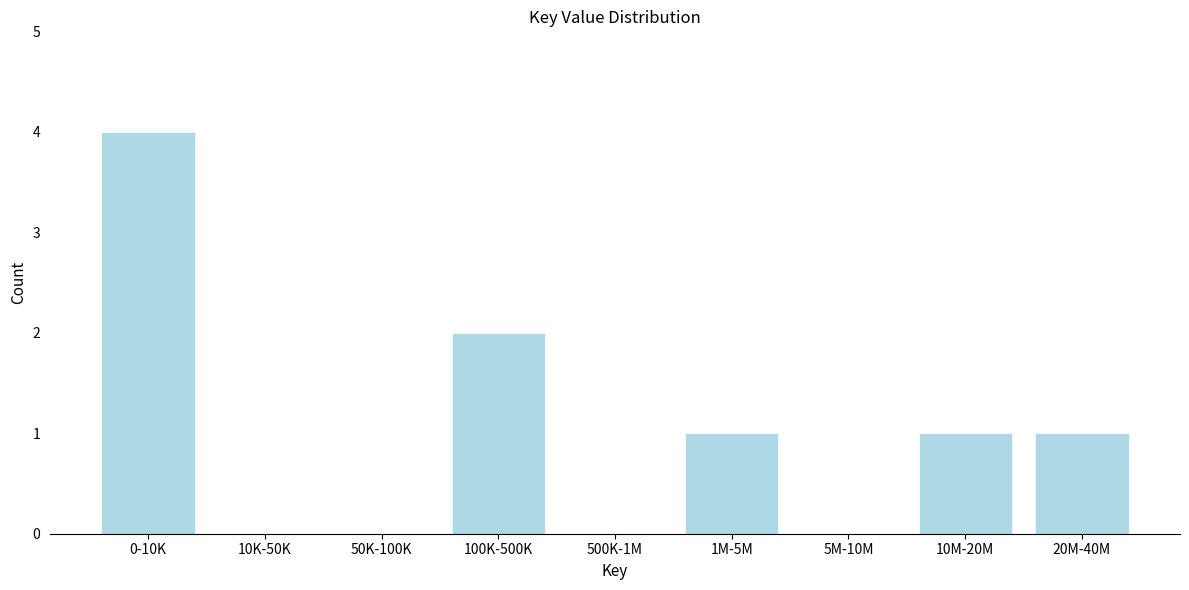

Reading left to right, extract all data points from this chart.

0-10K=4	10K-50K=0	50K-100K=0	100K-500K=2	500K-1M=0	1M-5M=1	5M-10M=0	10M-20M=1	20M-40M=1